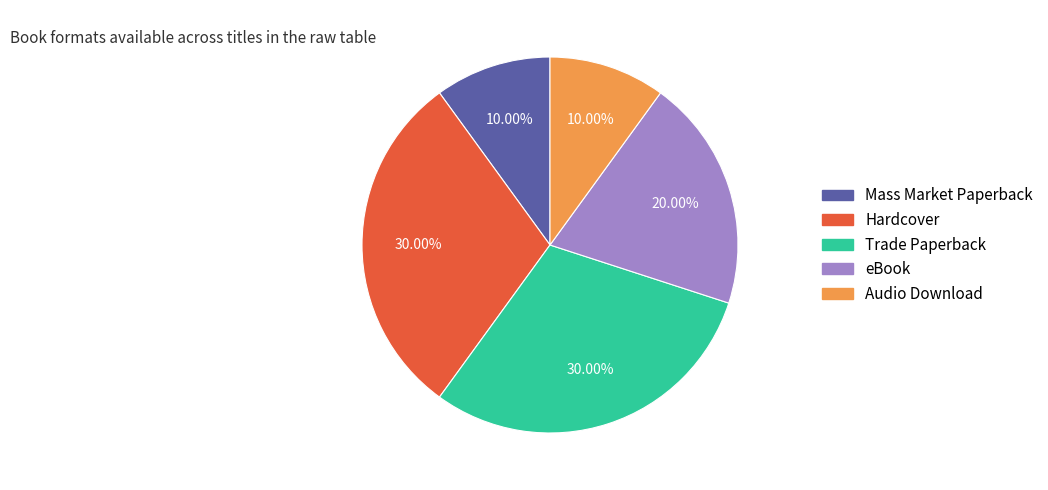

Is there a majority slice in this chart?

No